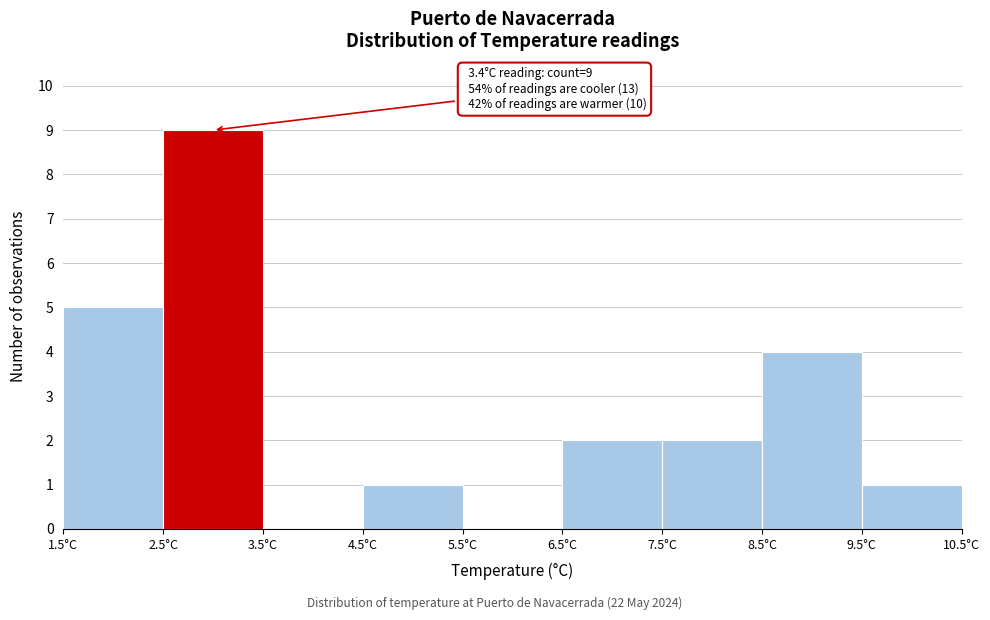

Over which range of the x-axis is the bar tallest?

2.5 to 3.5